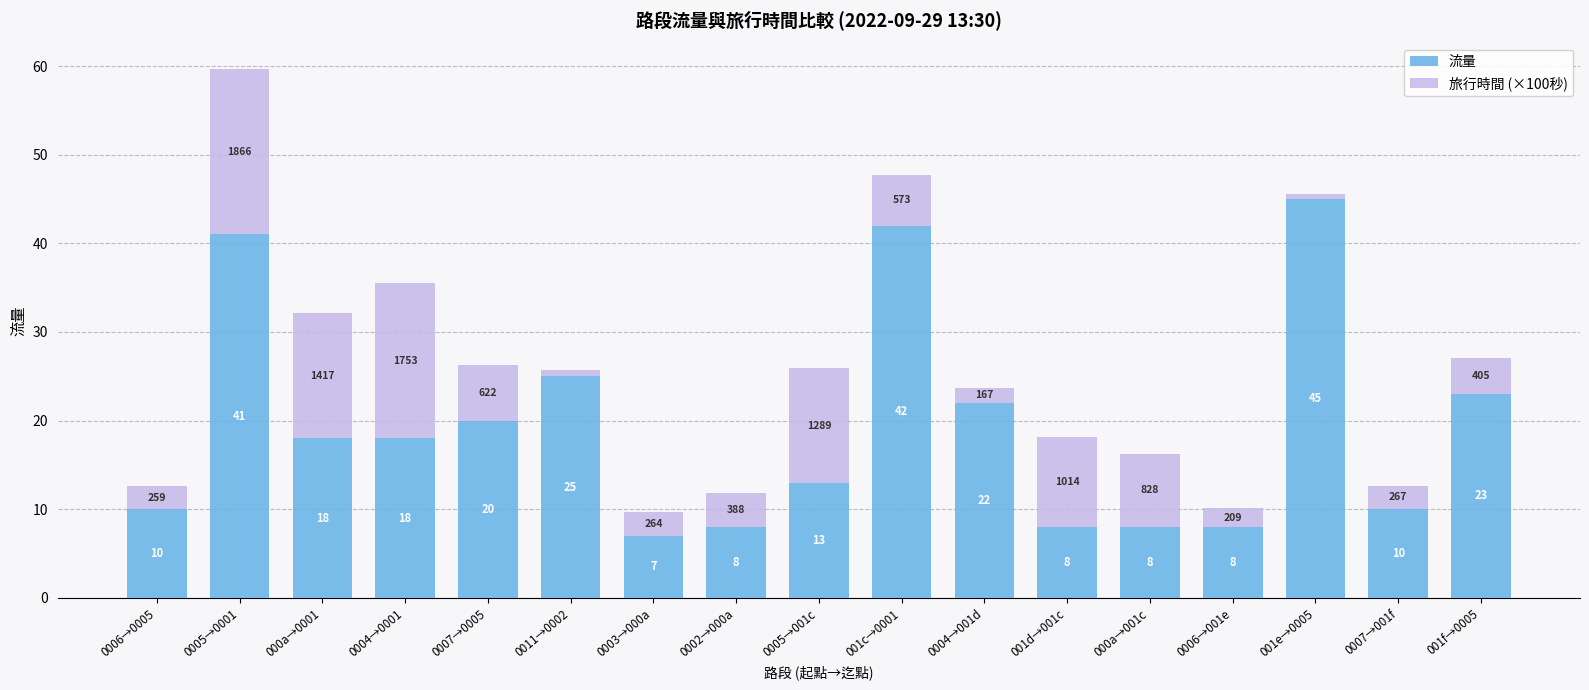

What is the average value of the 流量 series?

19.2